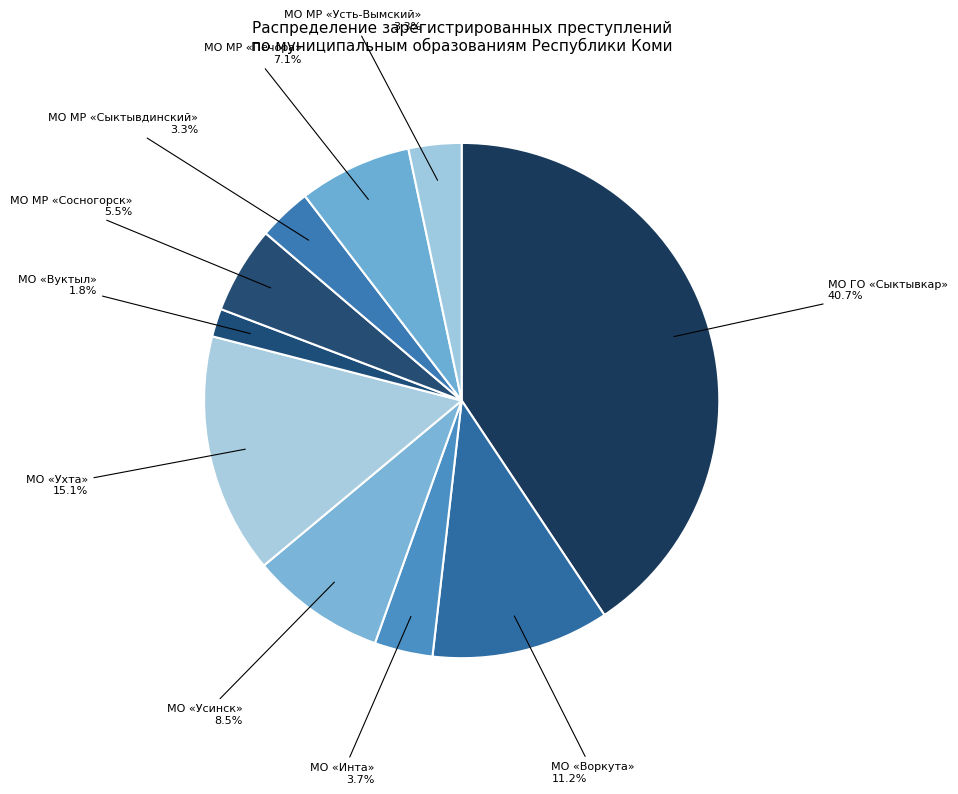

To the nearest percent, what portion does МО МР «Усть-Вымский» represent?

3%